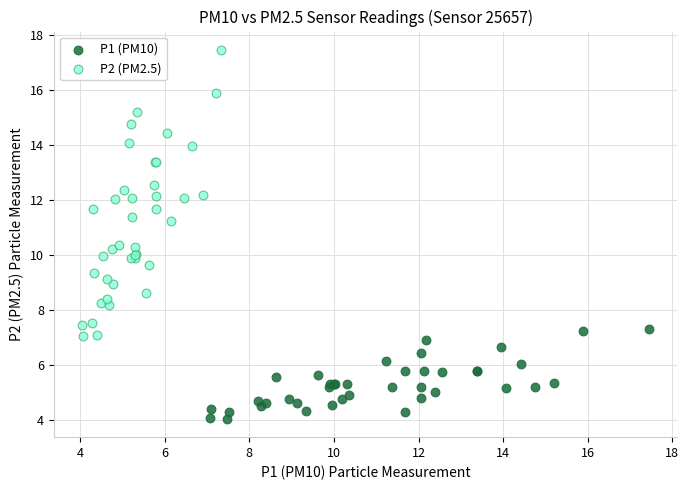

Which series contains the lowest Y value?

P1 (PM10)